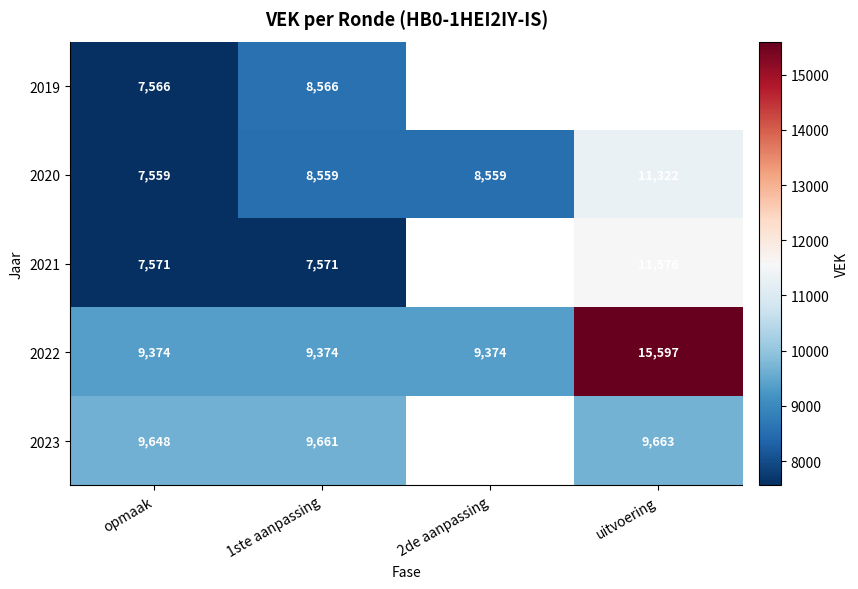

True or false: 2023 has a value of 4082.6 at 1ste aanpassing.

False